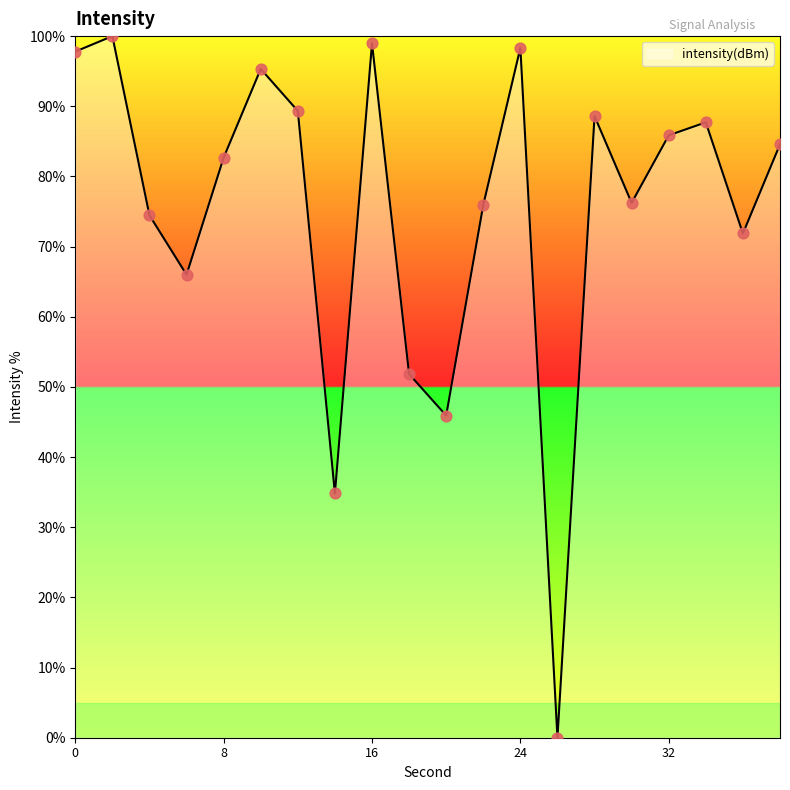

What is the maximum value shown in the chart?

100.0